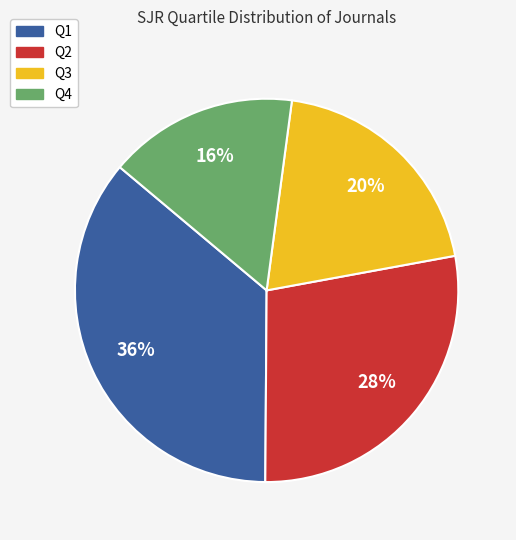

Which category has the smallest portion of the pie?

Q4